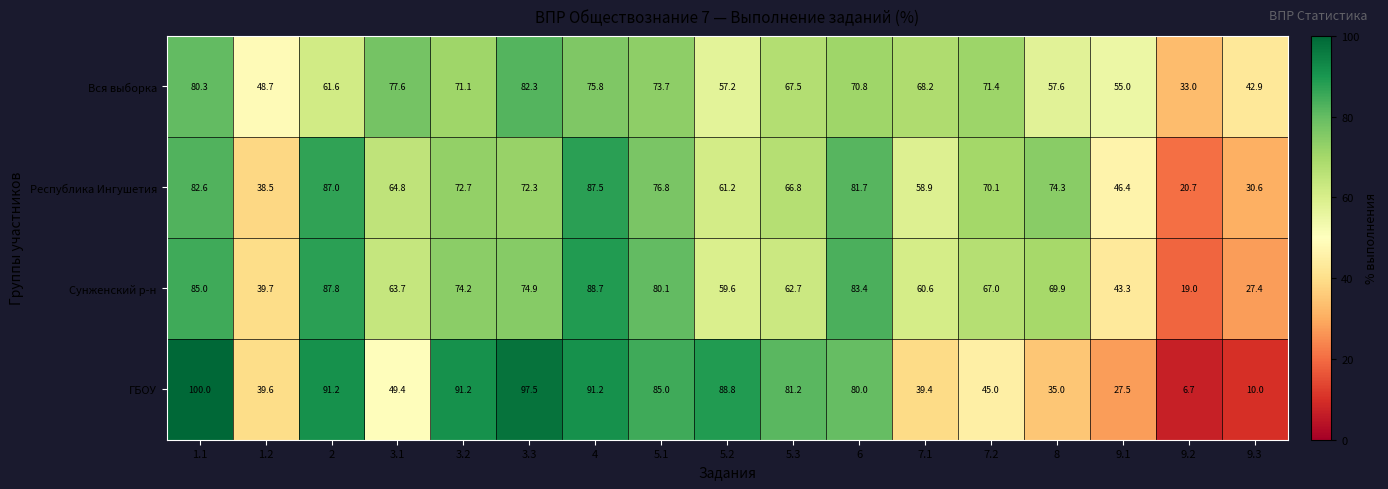

Rank the series at 5.3 from lowest to highest value.

Сунженский р-н, Республика Ингушетия, Вся выборка, ГБОУ